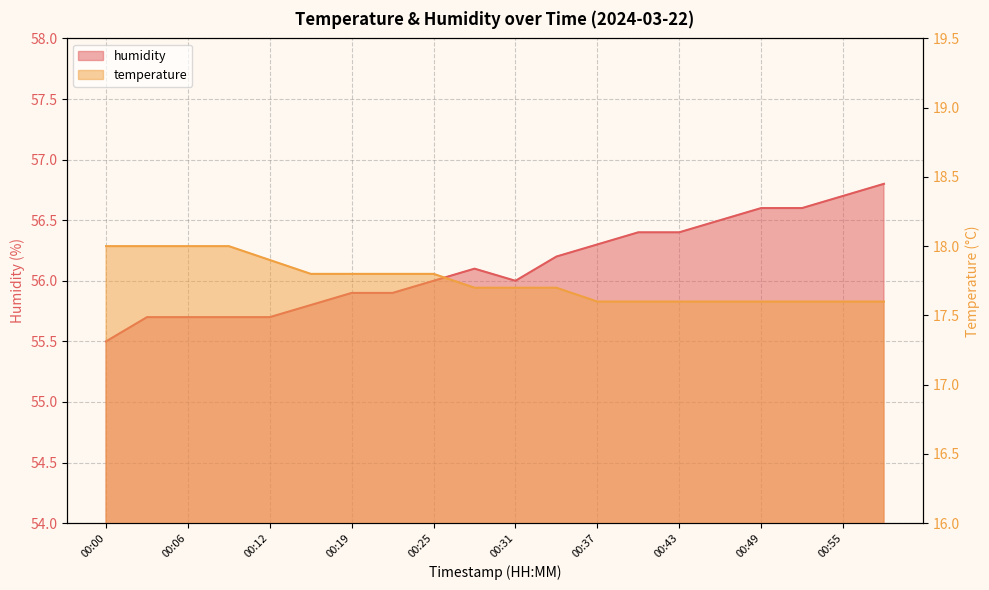

Where is temperature nearest to the value 17?

00:37